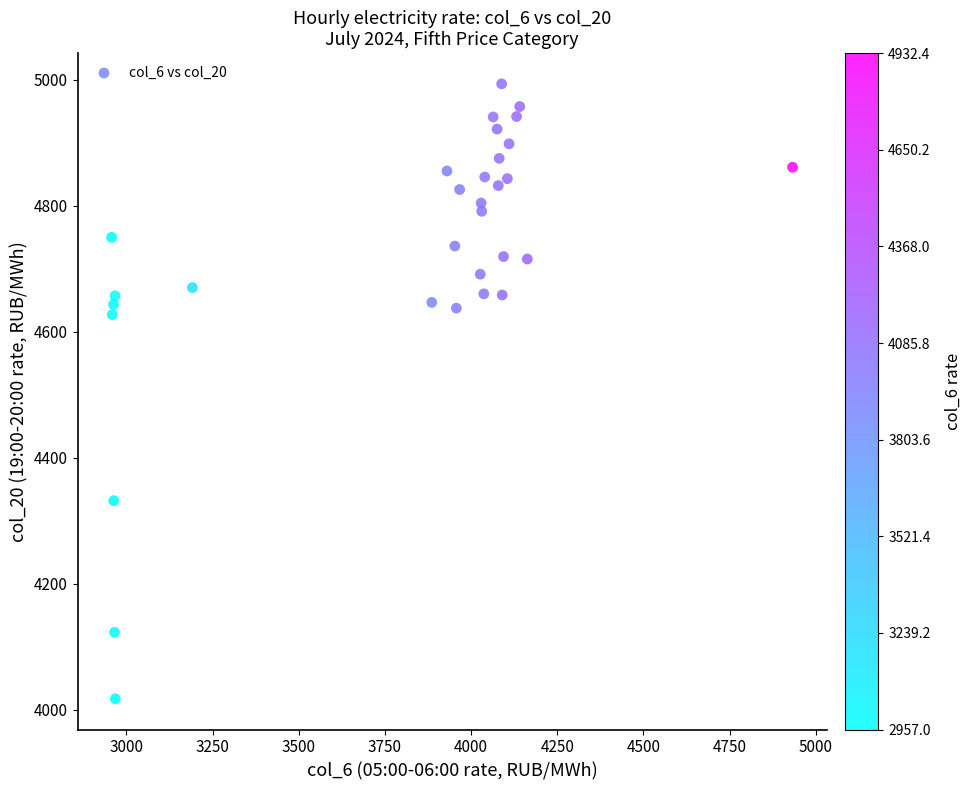

What is the range of Y values (max minus min)?

975.9